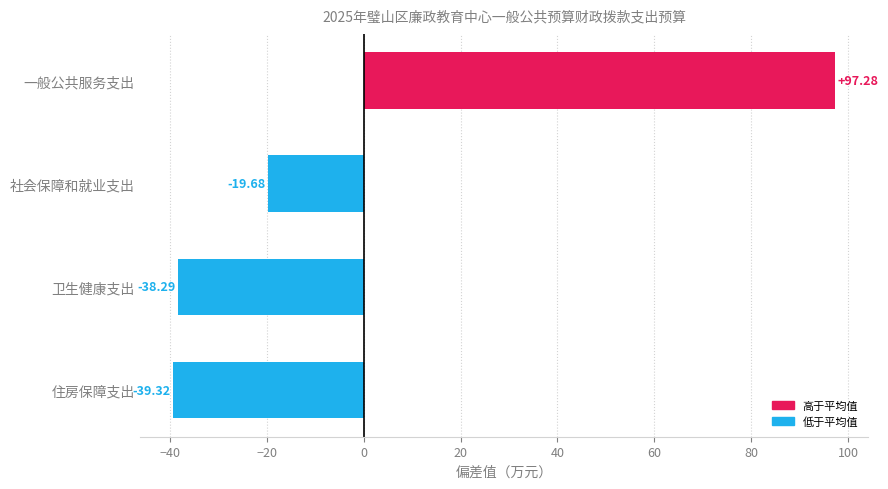

What is the change in value from 一般公共服务支出 to 社会保障和就业支出?

-117.0